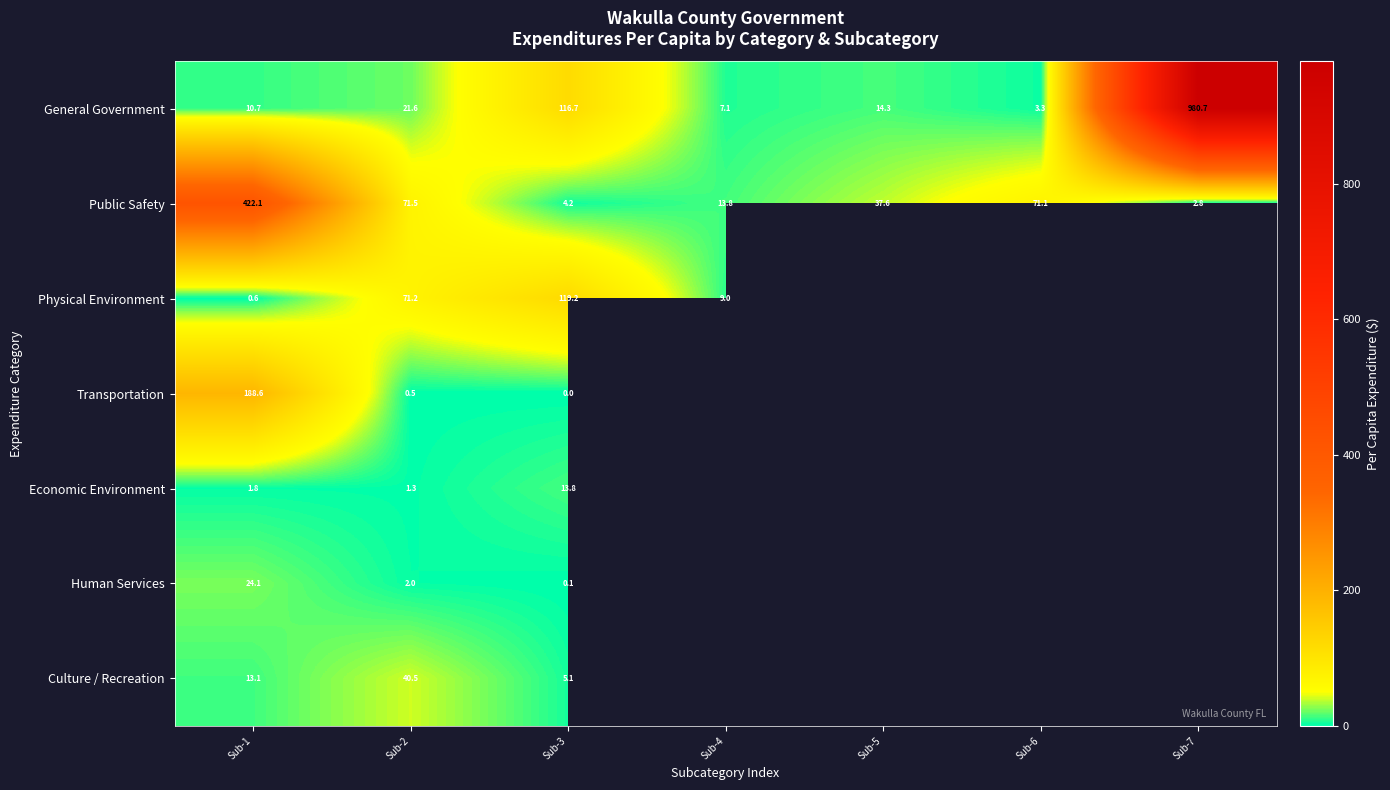

Which category has the highest value across all series?

Sub-7